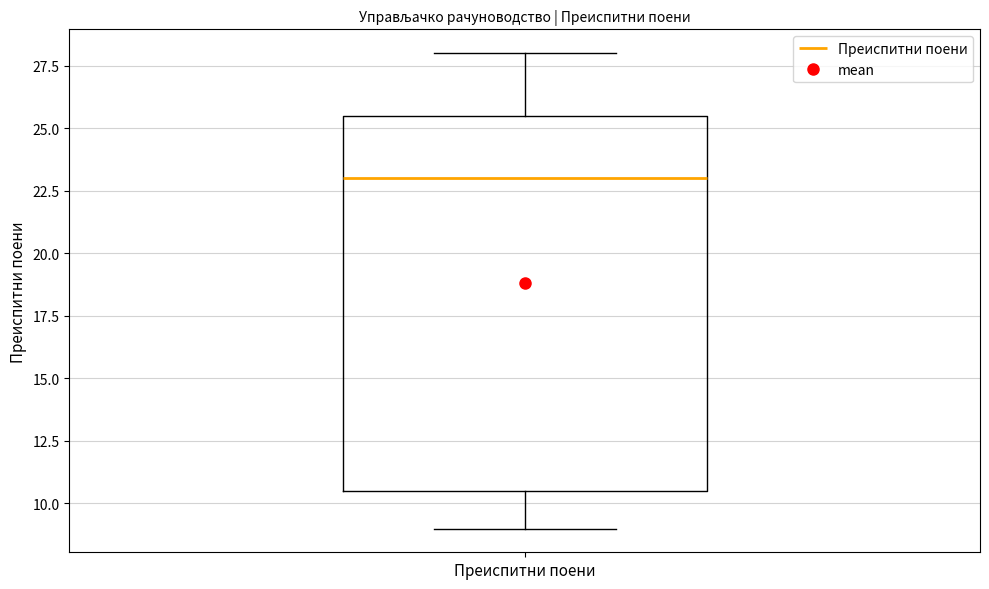

Where does the lower whisker of the box for Преиспитни поени end on the y-axis? The values are not printed on the chart, so give them approximately, as read against the axis.

9.0